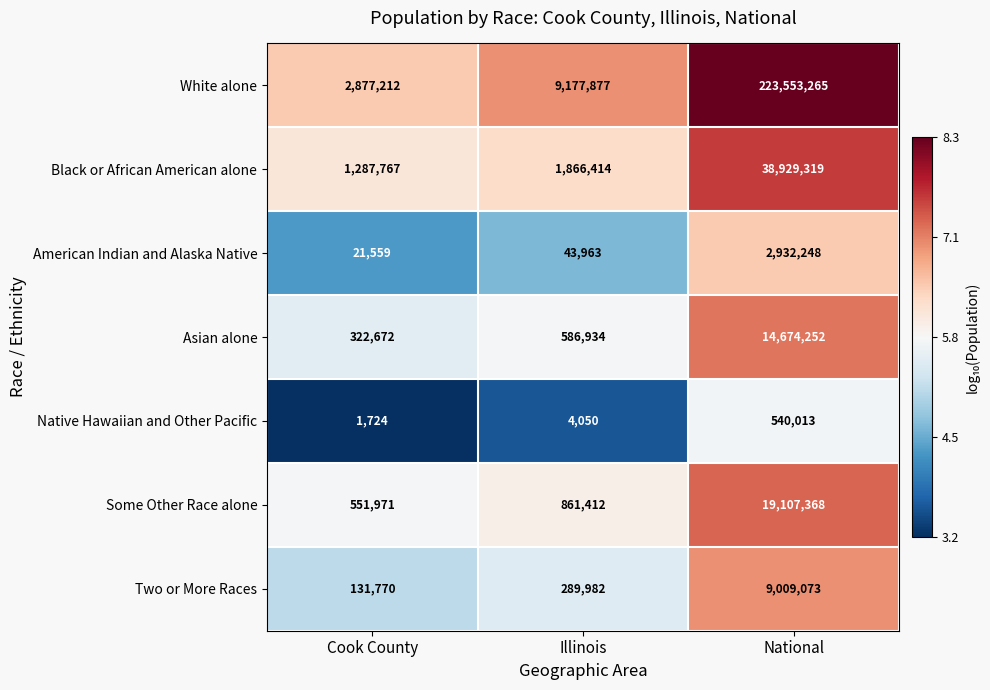

What is the total value across all series at Cook County?

5194675